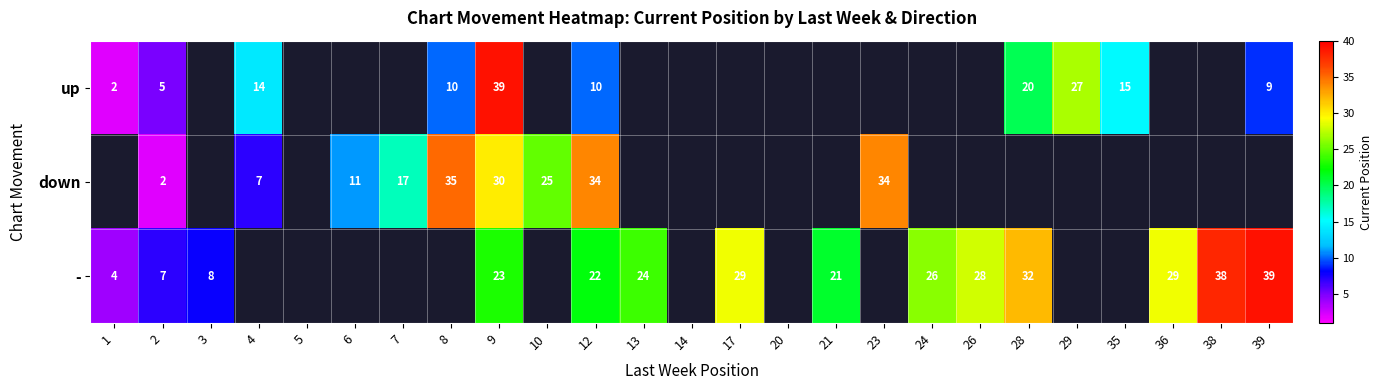

What is the minimum value shown in the chart?

2.0